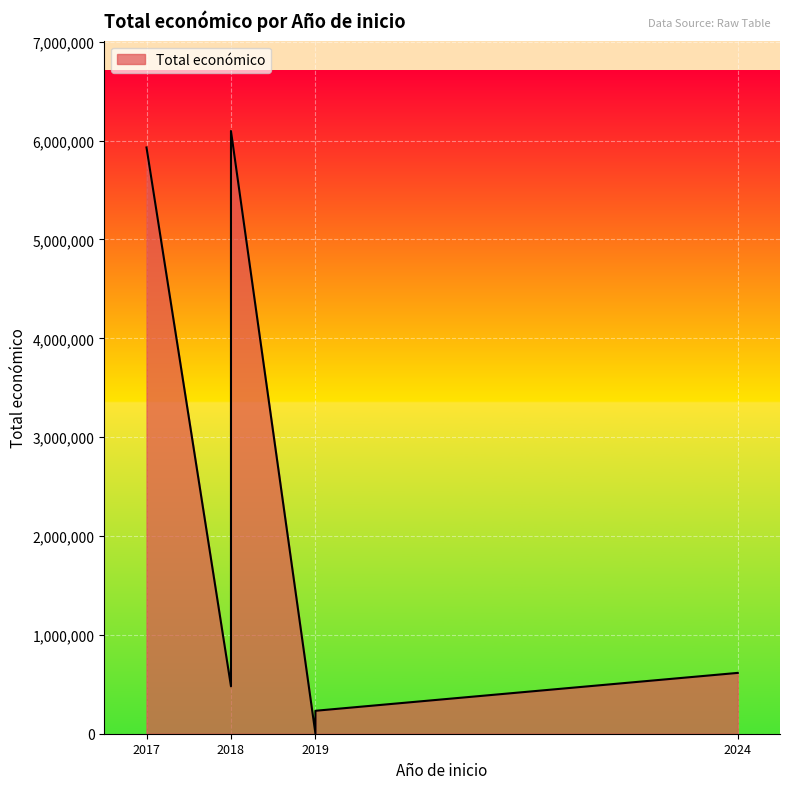

Which has a higher value, 2019 or 2019?

2019